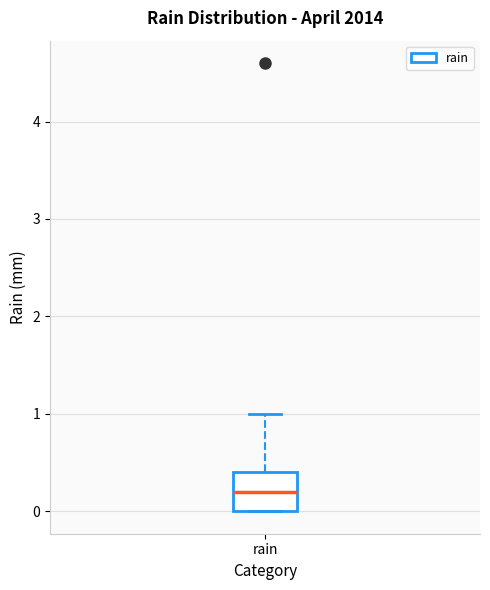

Where is the lower edge of the box for rain on the y-axis? The values are not printed on the chart, so give them approximately, as read against the axis.

0.0